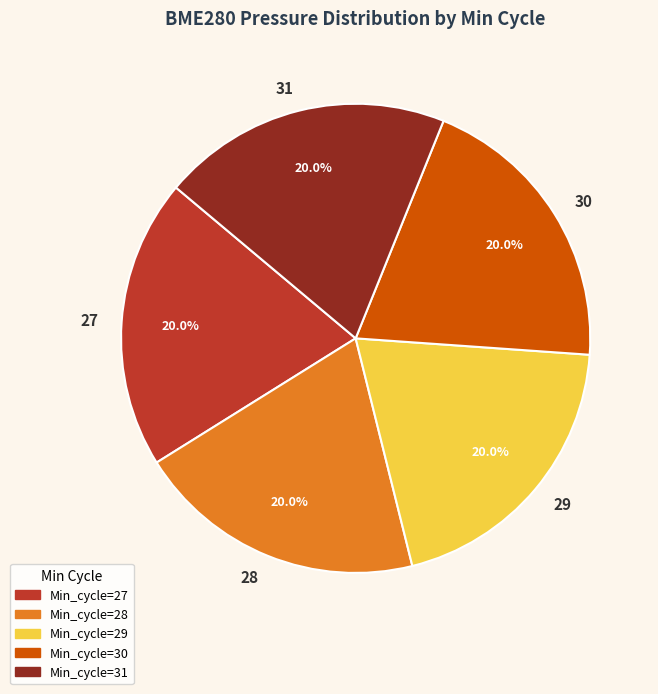

Is there any slice that represents more than half of the pie?

No